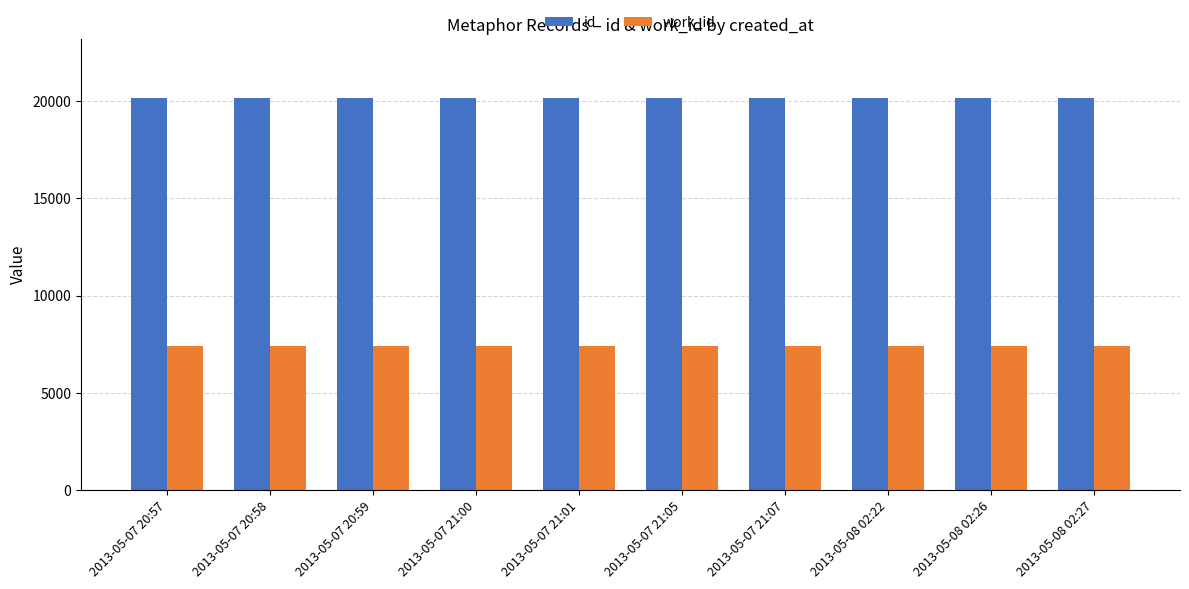

At how many categories does at least one series exceed 7782?

10